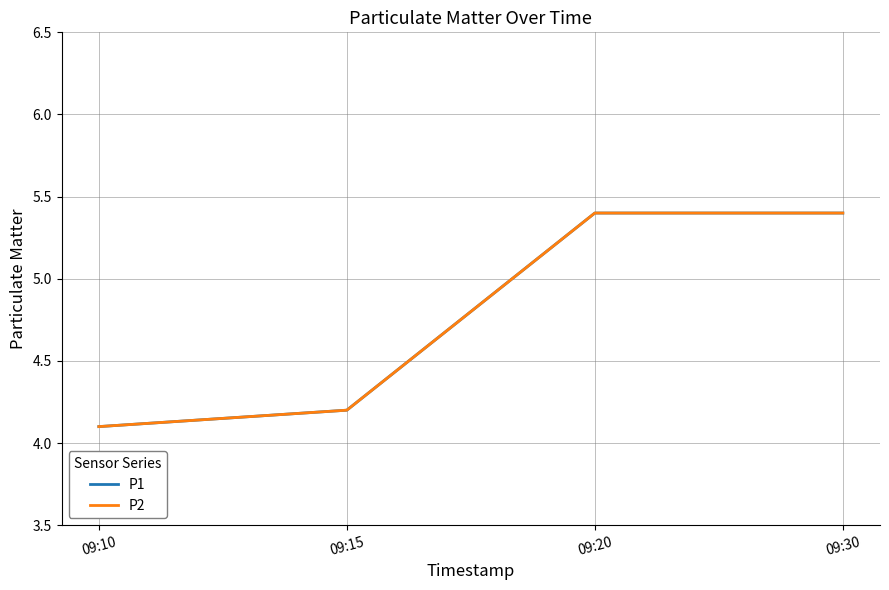

Is the value of P1 at 09:15 greater than the value of P2 at 09:10?

Yes